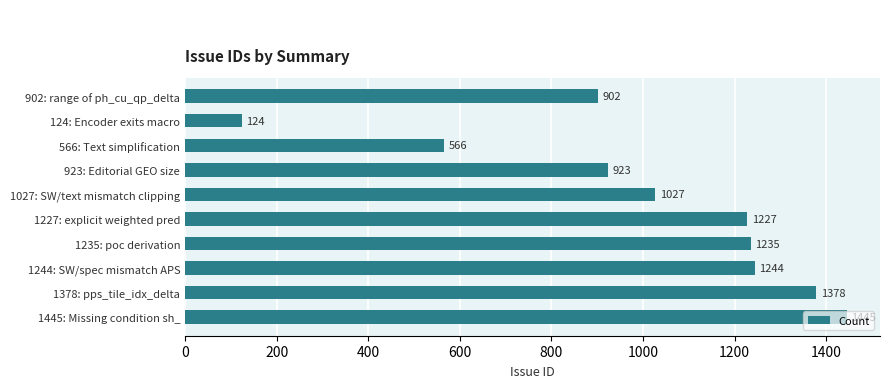

Which has a higher value, 1244: SW/spec mismatch APS or 566: Text simplification?

1244: SW/spec mismatch APS